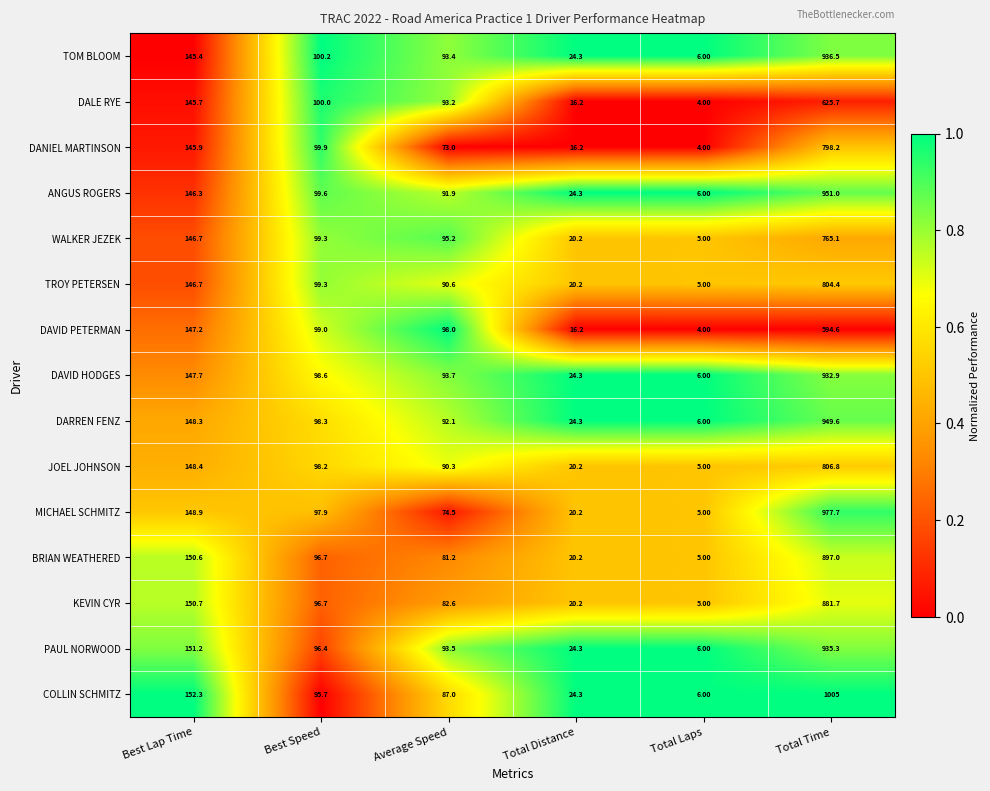

Which series has the largest total across all categories?

COLLIN SCHMITZ